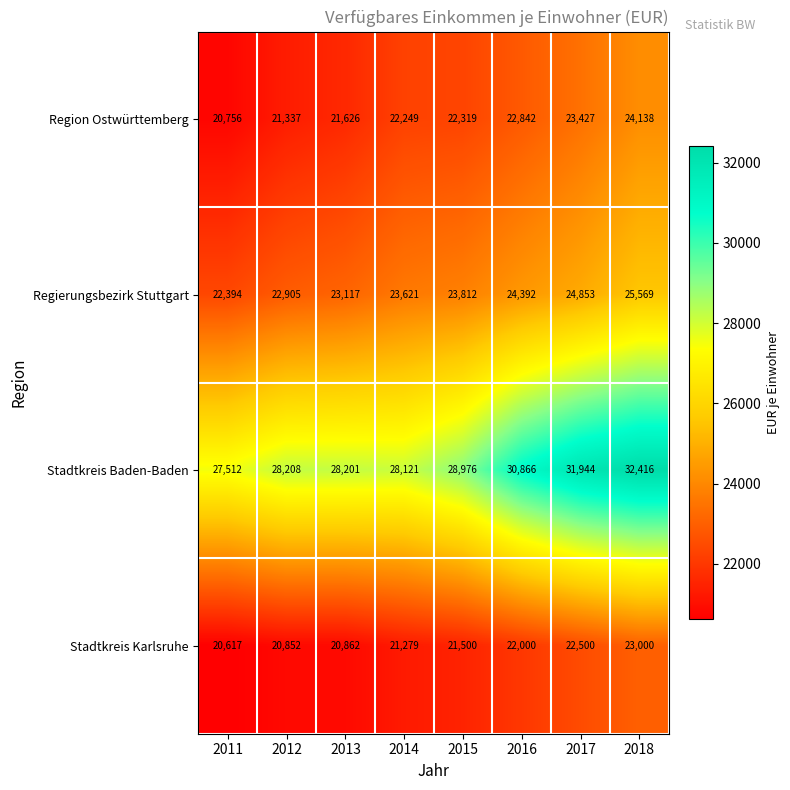

What is the total value across all series at 2013?

93806